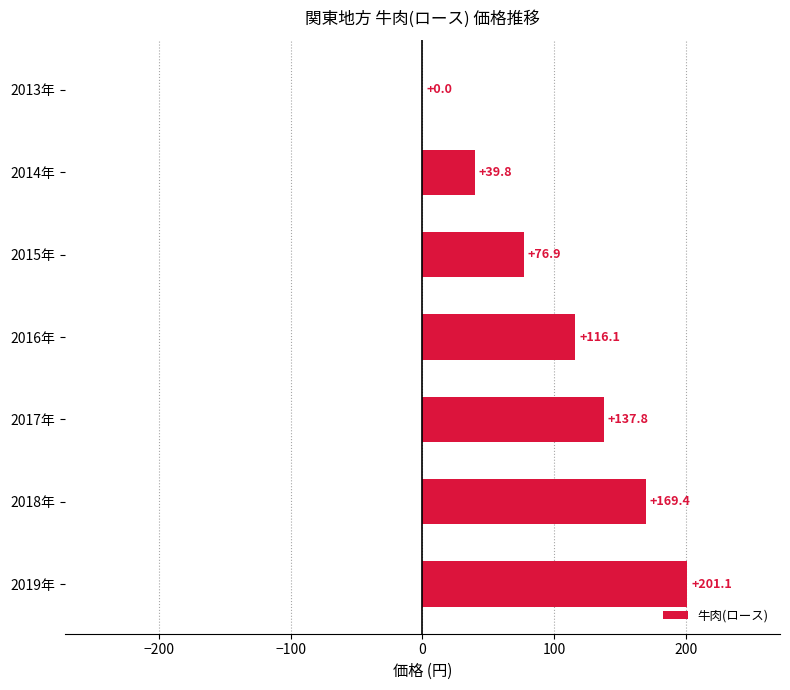

What is the greatest value displayed?

201.1